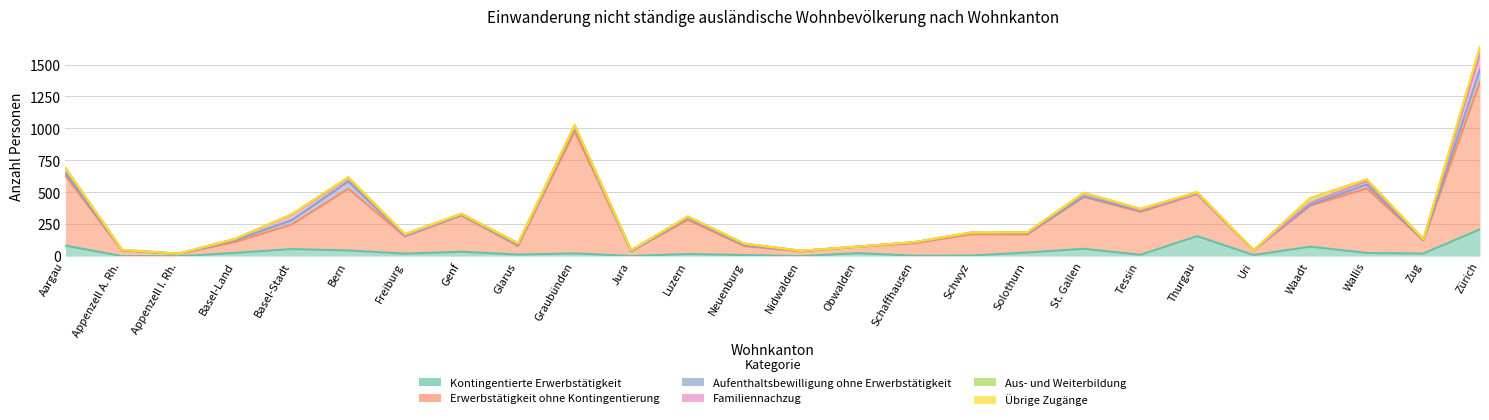

Between Appenzell I. Rh. and Obwalden, which series saw the biggest shift?

Erwerbstätigkeit ohne Kontingentierung